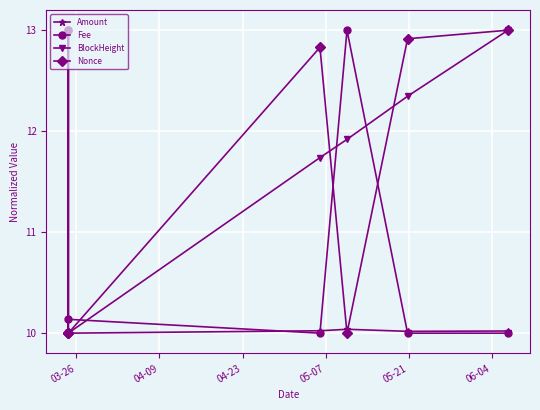

At how many categories does at least one series exceed 12?

6